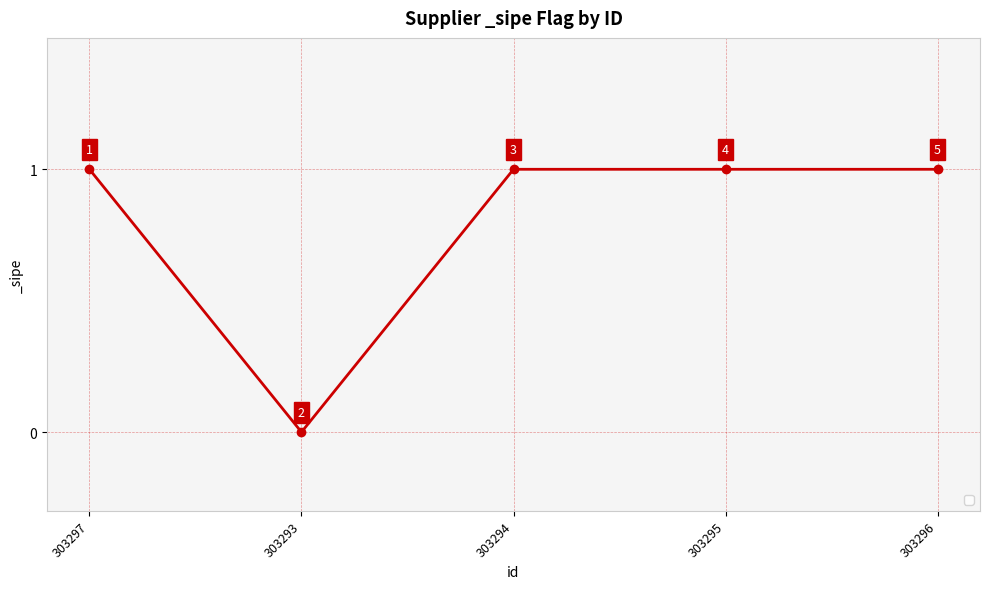

Does the chart display data point markers on the line(s)?

Yes